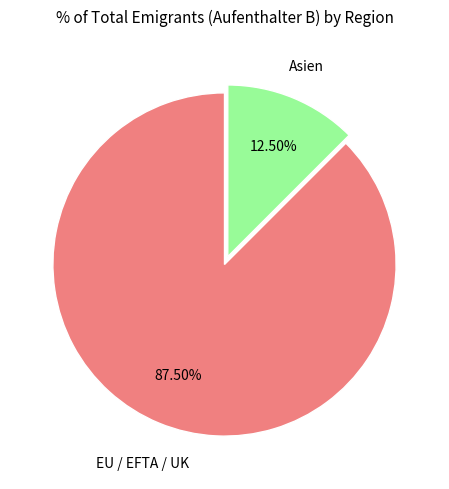

How many segments does this pie chart have?

2